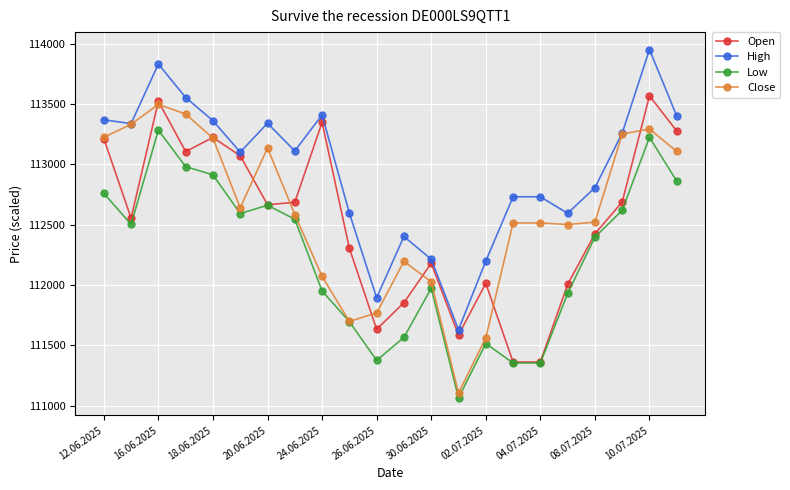

How many data points does each series have?

22